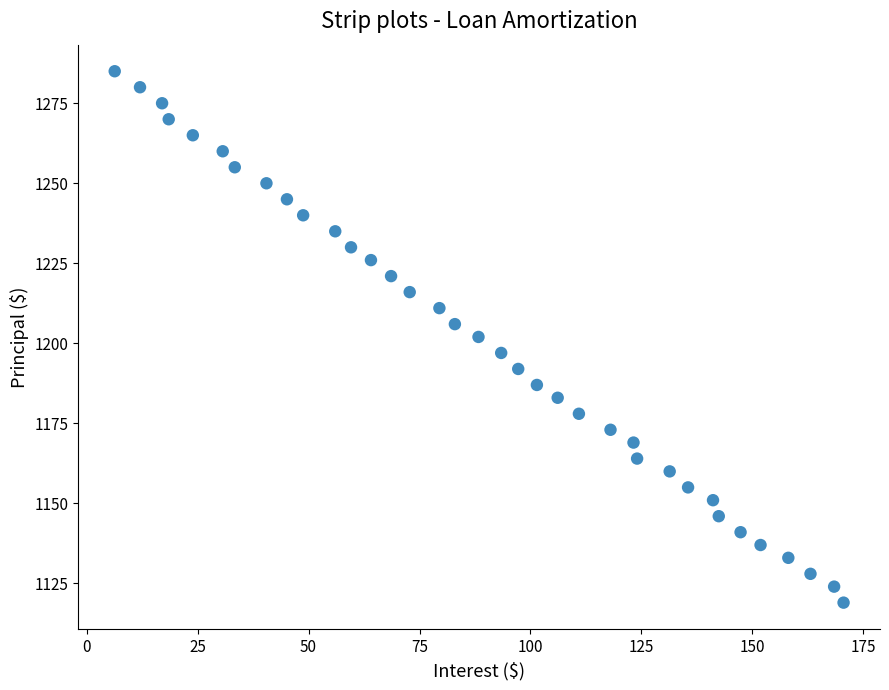

What is the range of Y values (max minus min)?

166